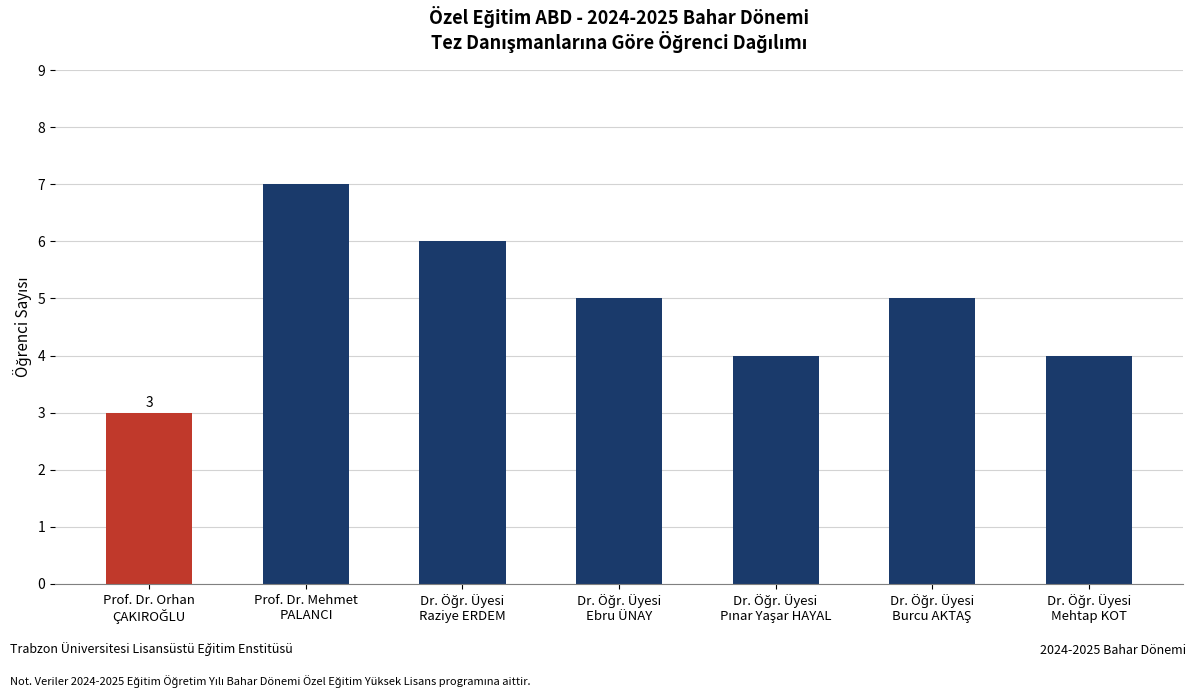

Reading right to left, list all the values displayed in this chart.

4	5	4	5	6	7	3